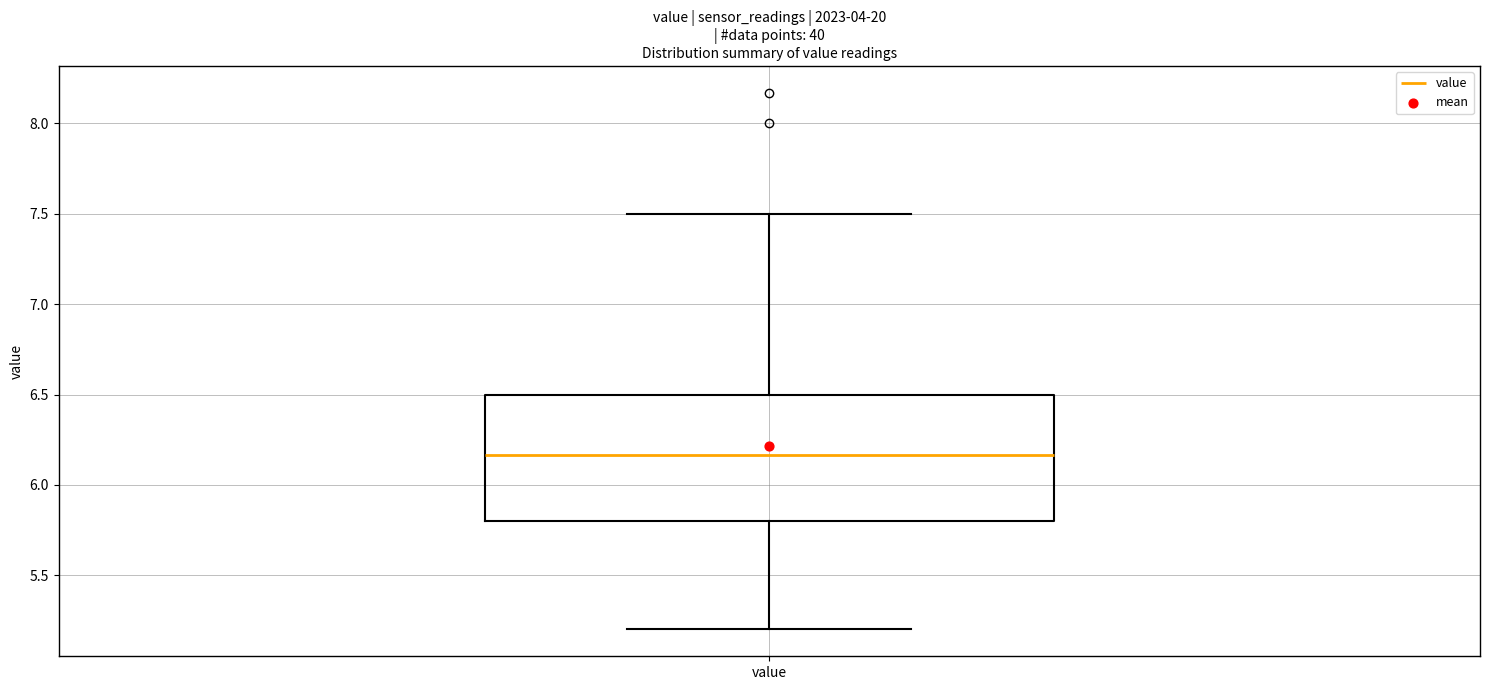

Transcribe this box plot: give where the median line is, the range the box spans, and where the two whiskers end, as read against the y-axis. The values are not printed on the chart, so give them approximately, as read against the axis.

median 6.15, box 5.80 to 6.50, whiskers 5.20 to 7.50